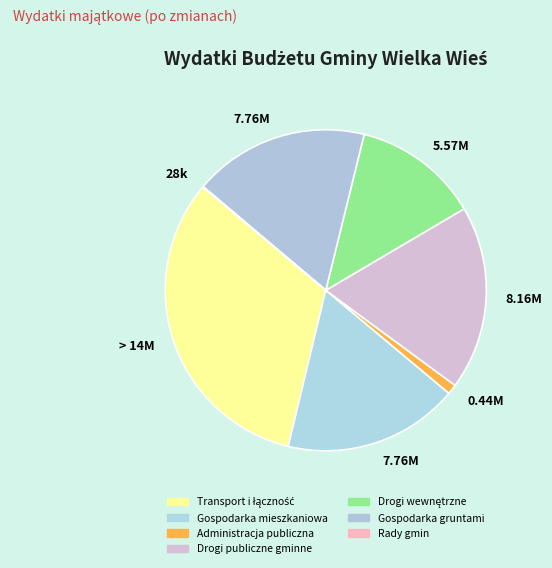

Is it true that Rady gmin is 15% of the pie?

False